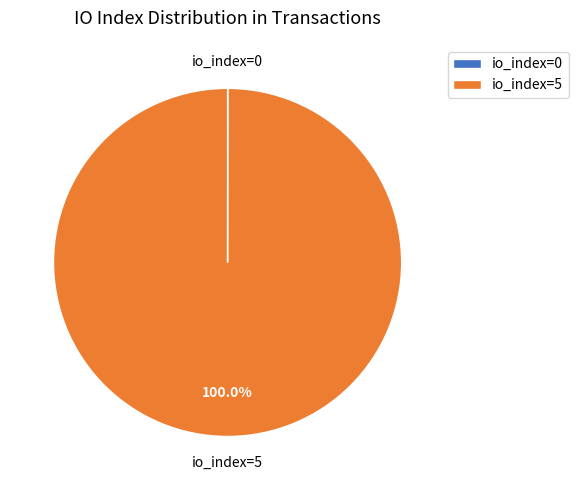

Does io_index=5 account for over 50% of the chart?

Yes